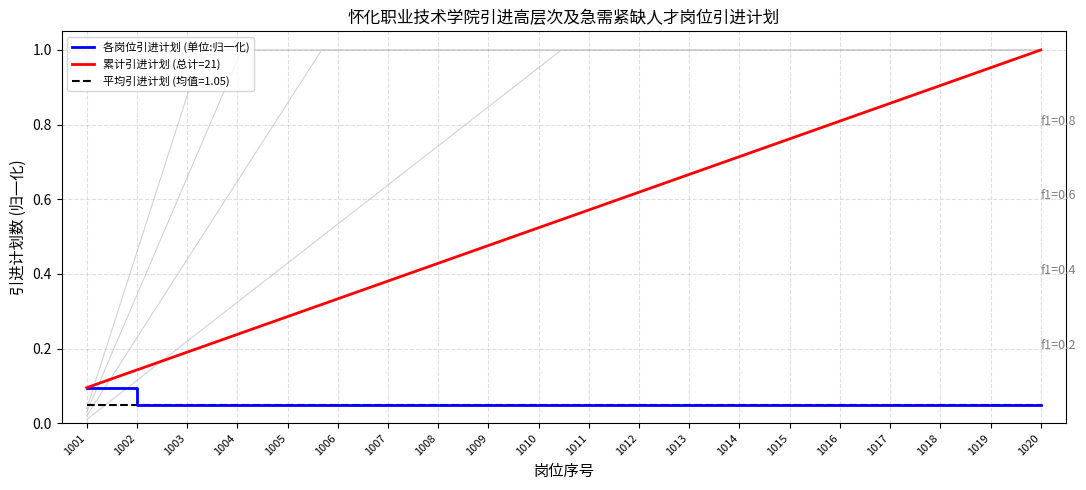

What is the spread (max minus min) of values at 1018?

0.9